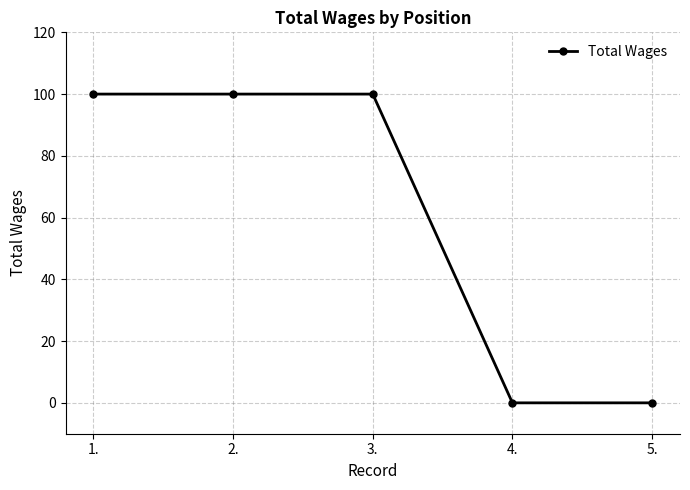

The value at 4. is 57. True or false?

False